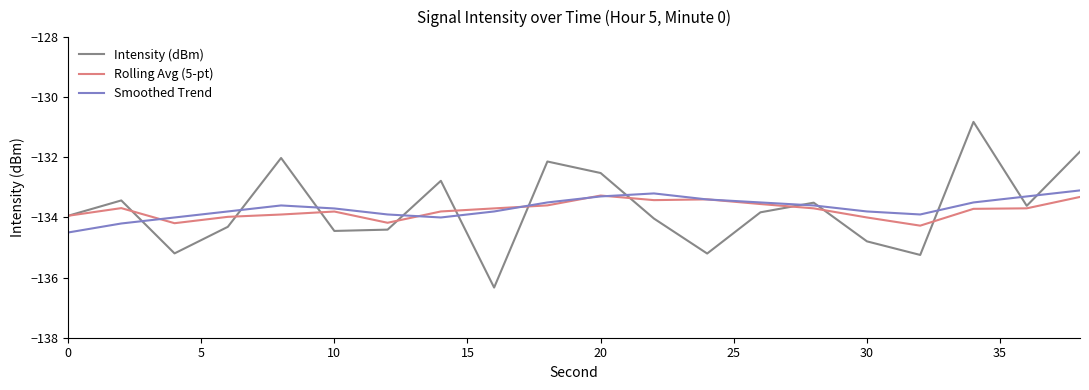

What is the minimum value shown in the chart?

-136.3